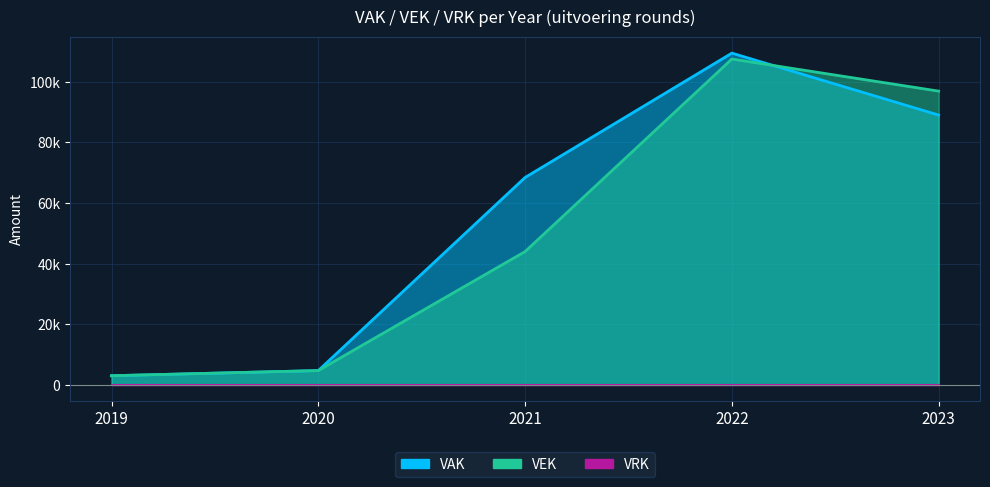

True or false: VEK has a value of 96952 at 2023.

True